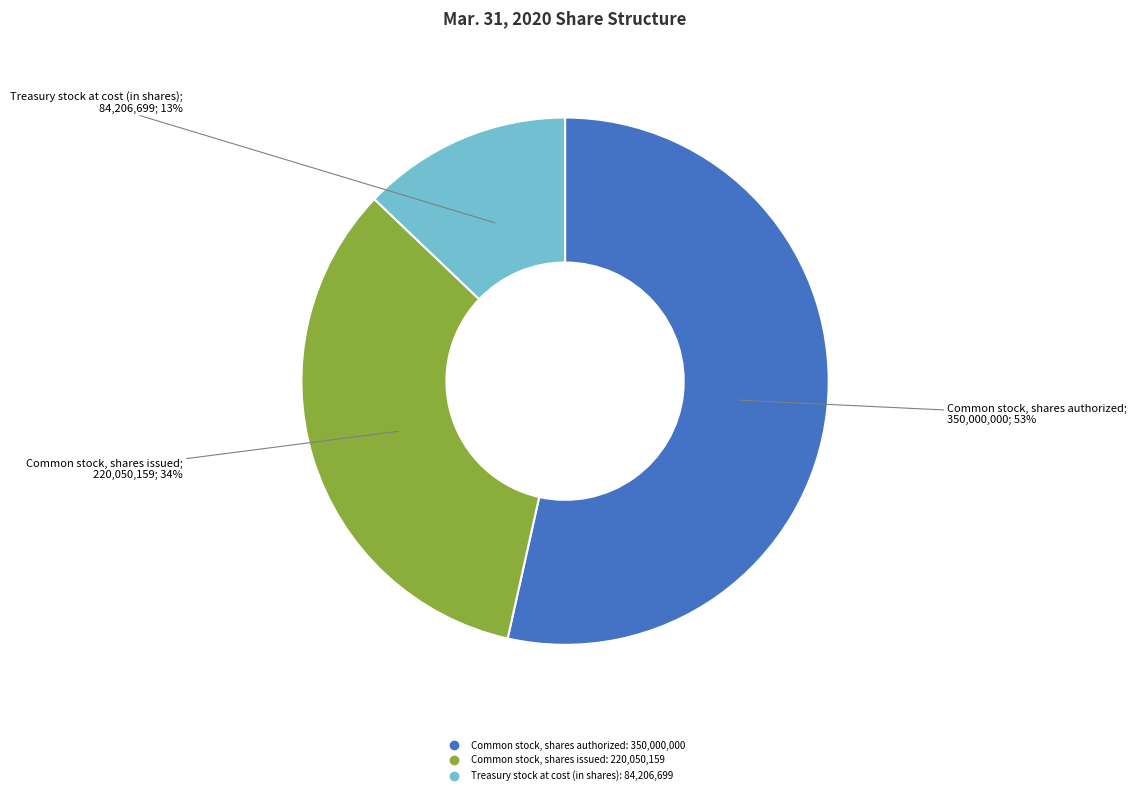

To the nearest percent, what is the average slice percentage?

33%